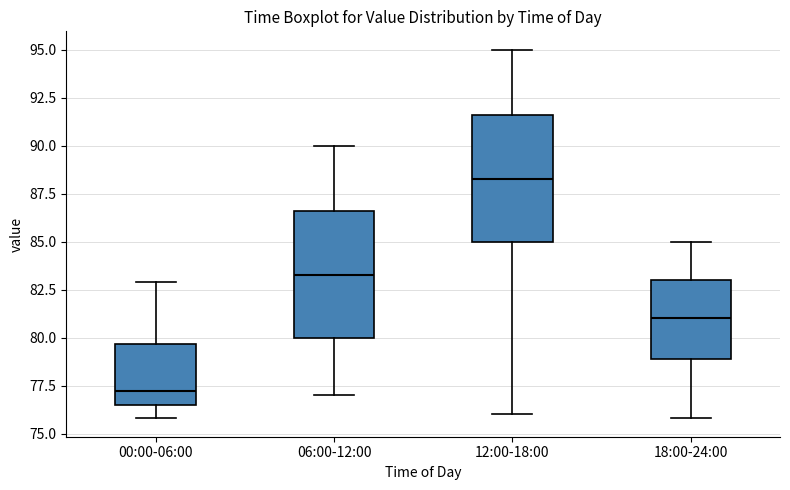

Reading left to right, read every box against the y-axis: the position of its median line, the range the box covers, and the ends of its whiskers. The values are not printed on the chart, so give them approximately, as read against the axis.

00:00-06:00: median 77.0, box 76.5 to 79.5, whiskers 76.0 to 83.0
06:00-12:00: median 83.5, box 80.0 to 86.5, whiskers 77.0 to 90.0
12:00-18:00: median 88.5, box 85.0 to 91.5, whiskers 76.0 to 95.0
18:00-24:00: median 81.0, box 79.0 to 83.0, whiskers 76.0 to 85.0